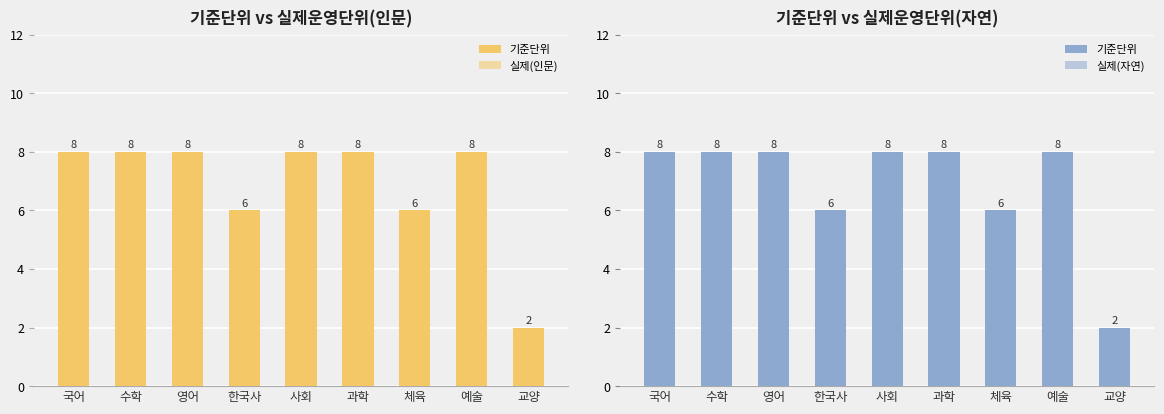

How many 기준단위 values are between 6 and 8?

8